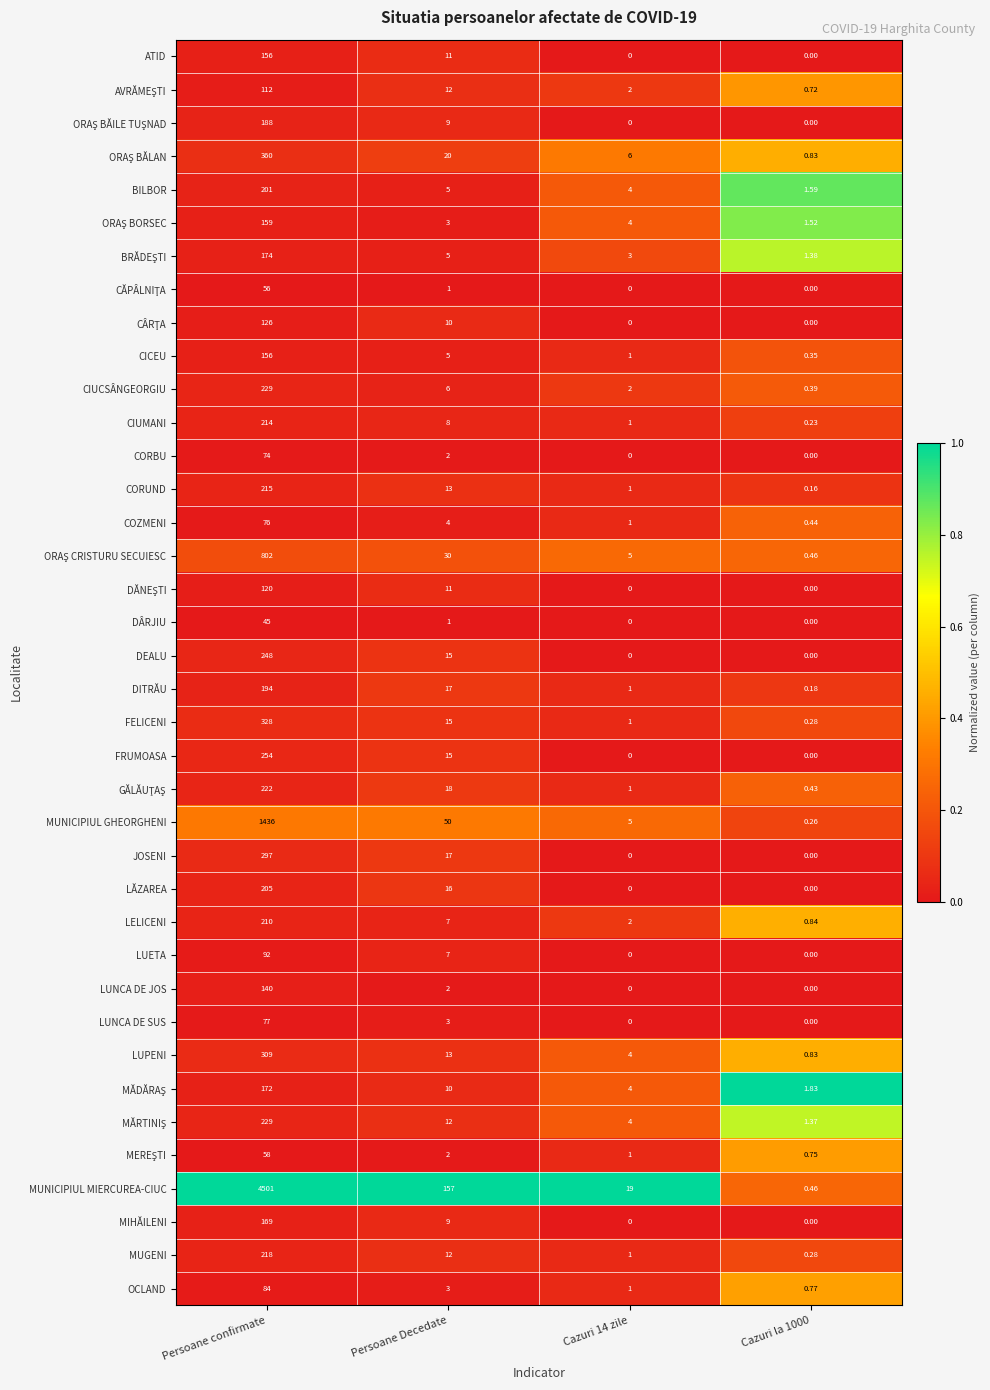

At which category is the sum across all series the highest?

Persoane confirmate